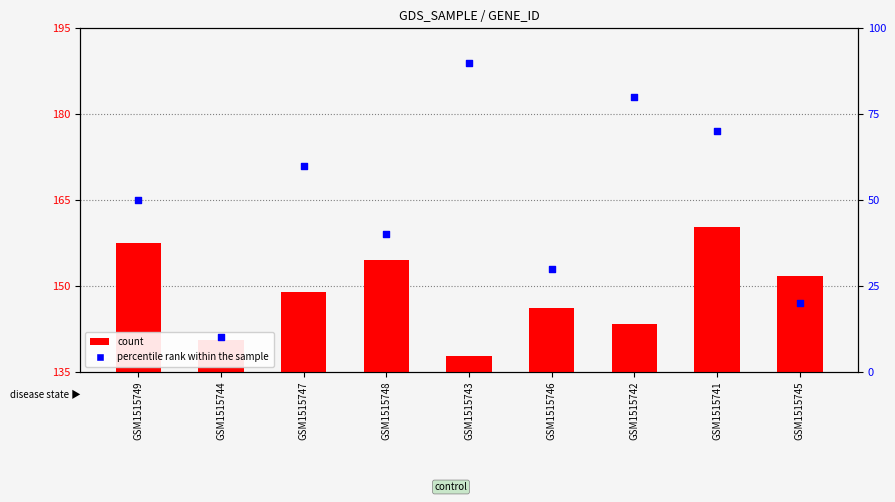

Approximately how many times larger is the value at GSM1515741 compared to GSM1515745?

3.5